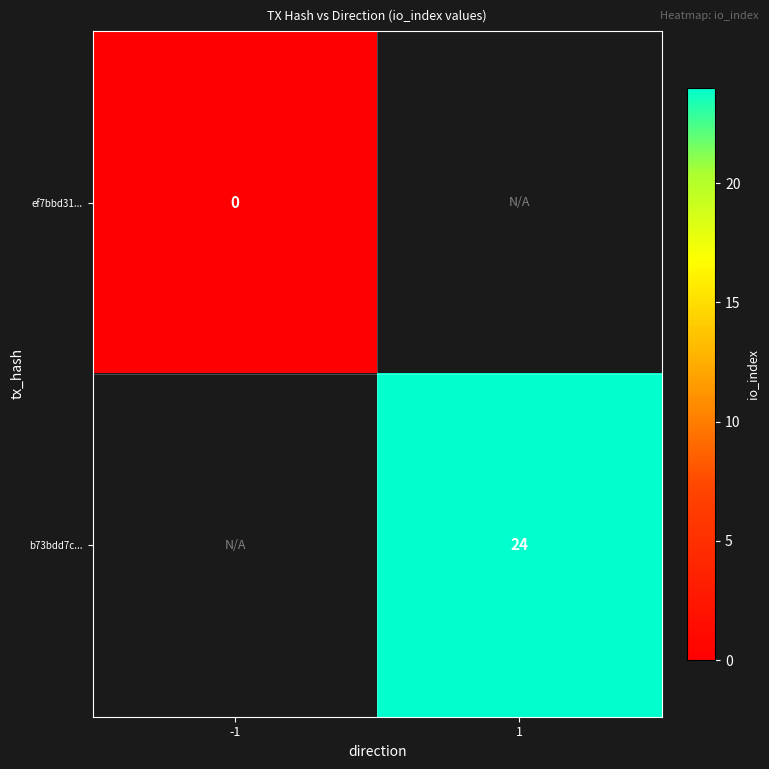

The value of b73bdd7c... at 1 is 24. True or false?

True